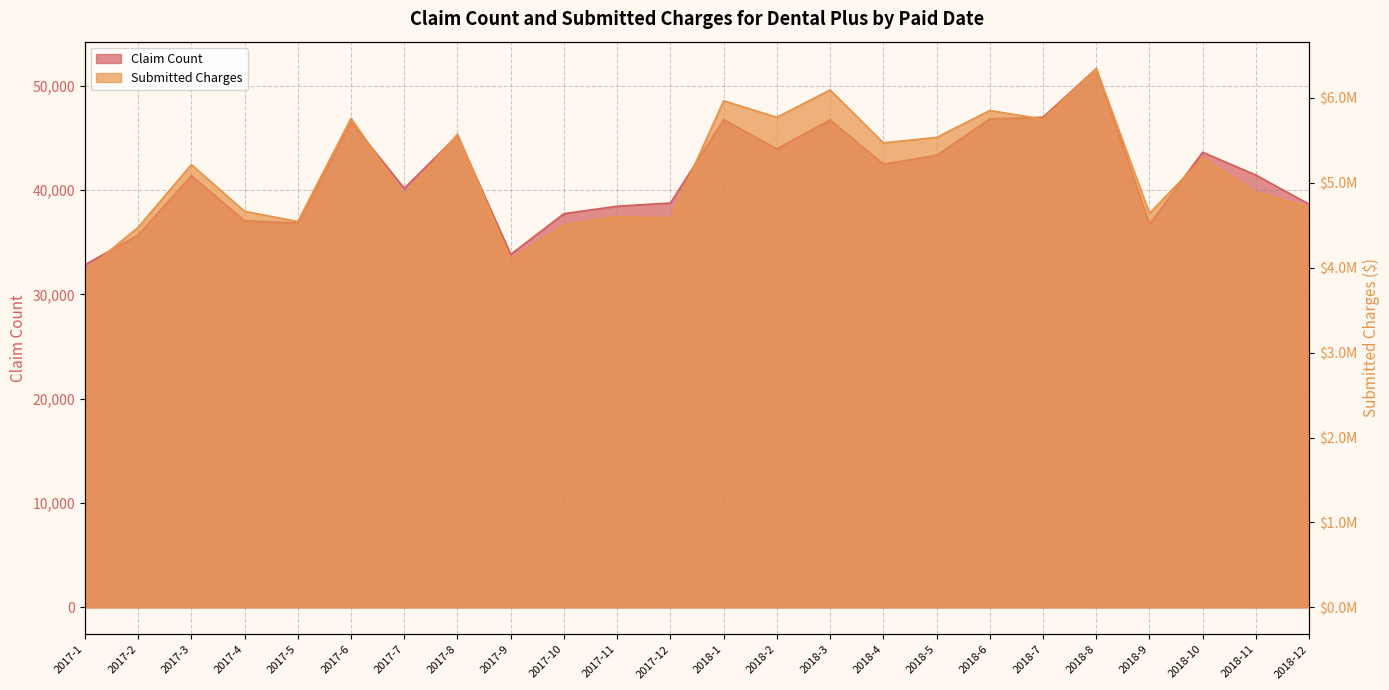

How many series are shown in this chart?

2